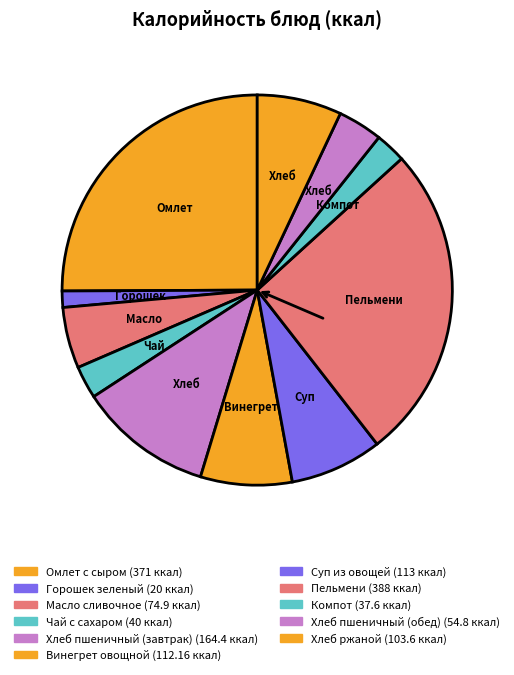

Rank the categories by value from highest to lowest.

Пельмени, Омлет с сыром, Хлеб пшеничный (завтрак), Суп из овощей, Винегрет овощной, Хлеб ржаной, Масло сливочное, Хлеб пшеничный (обед), Чай с сахаром, Компот, Горошек зеленый